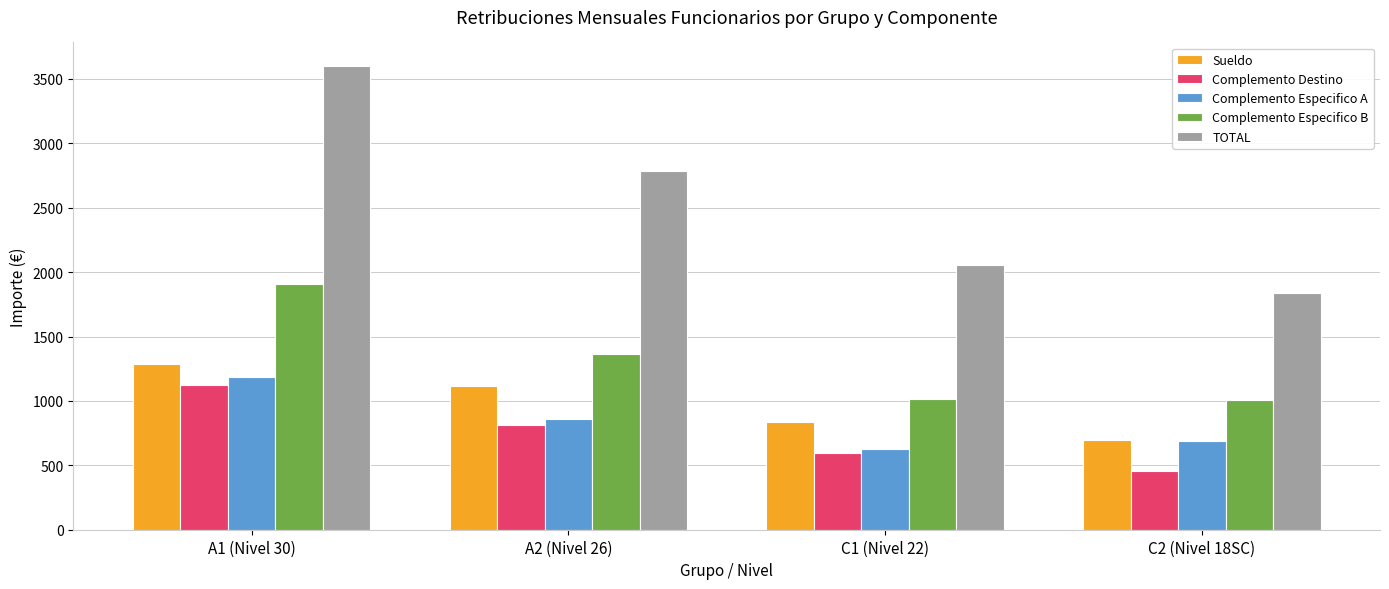

Which series has the largest total across all categories?

TOTAL